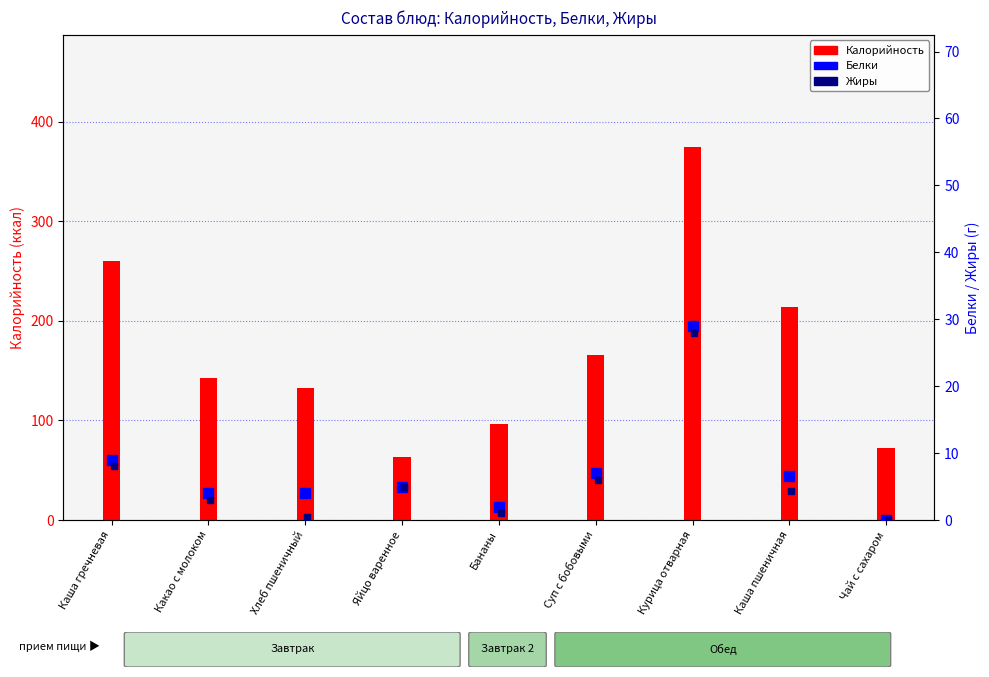

What is the label of the 2nd bar from the left?

Какао с молоком